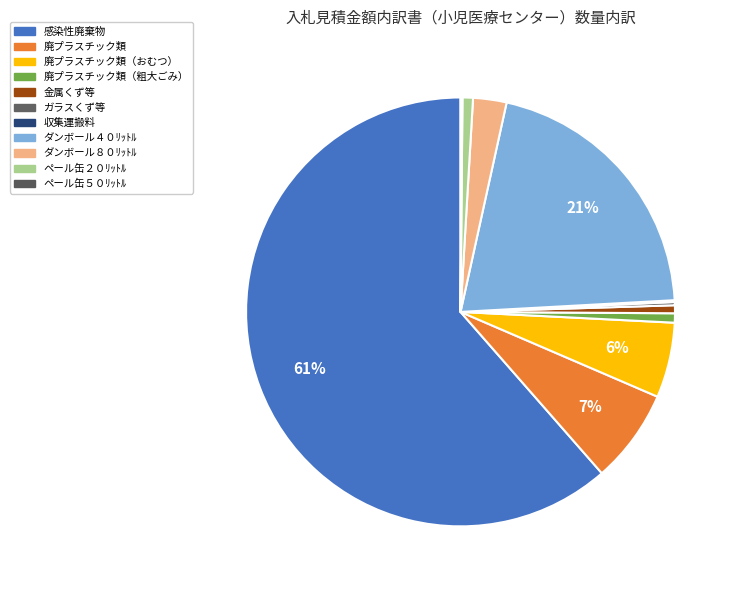

Which category has the smallest portion of the pie?

収集運搬料